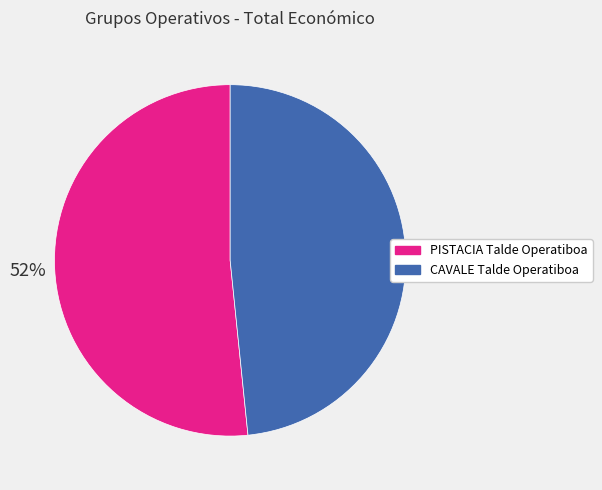

To the nearest percent, what percentage of the pie is CAVALE Talde Operatiboa?

48%